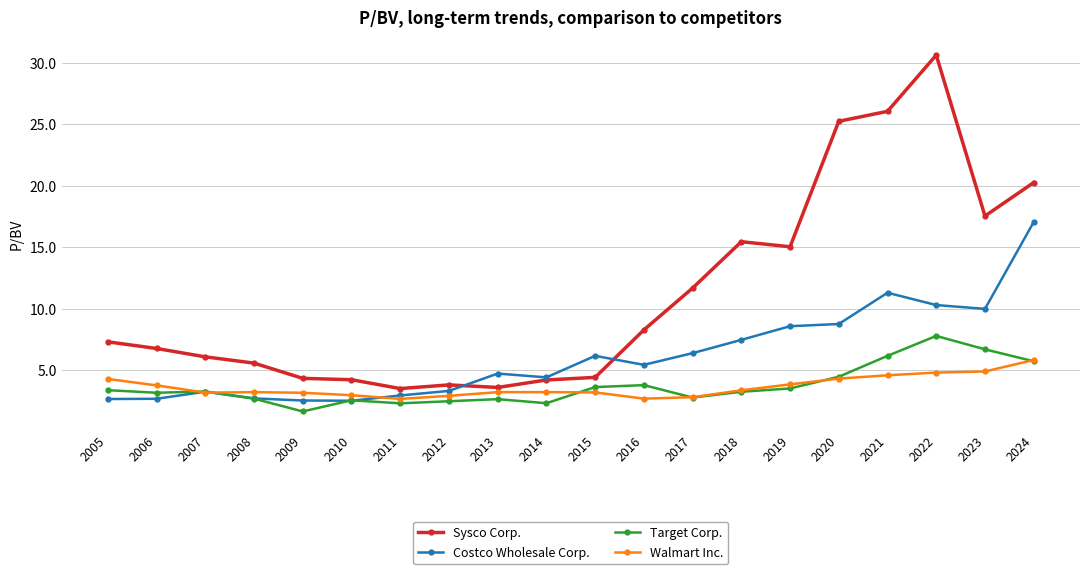

How many data points in Target Corp. are above 3?

12